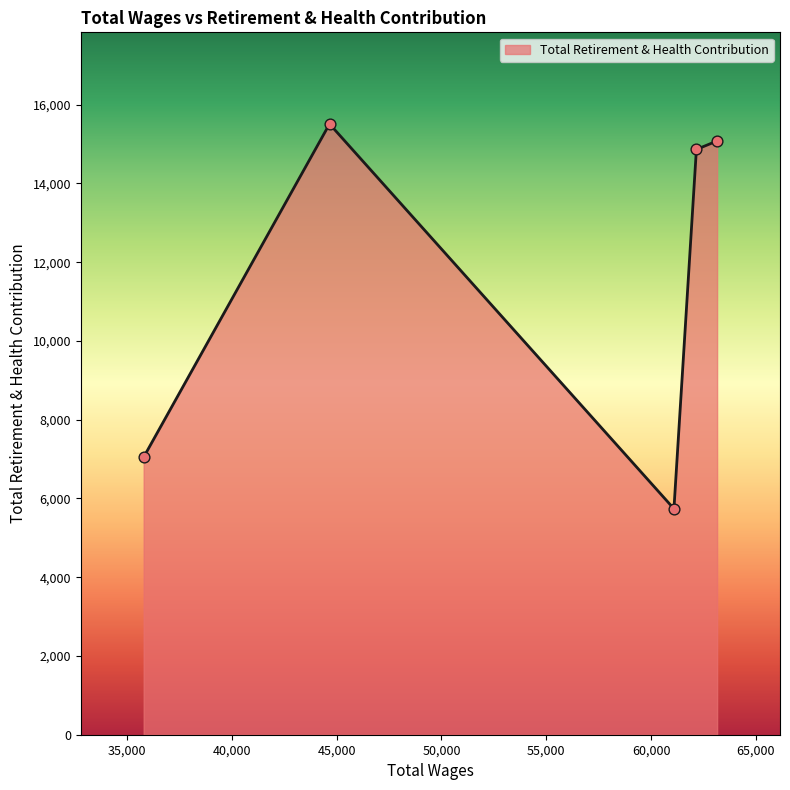

What is the maximum value shown in the chart?

15511